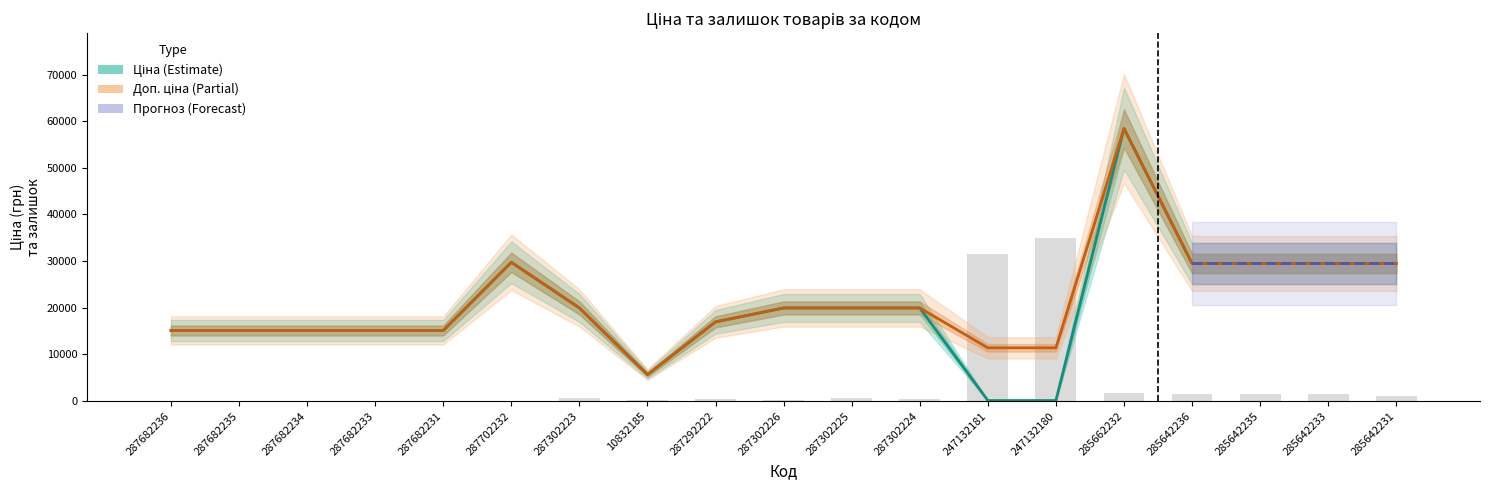

Does the chart contain stacked bars?

No